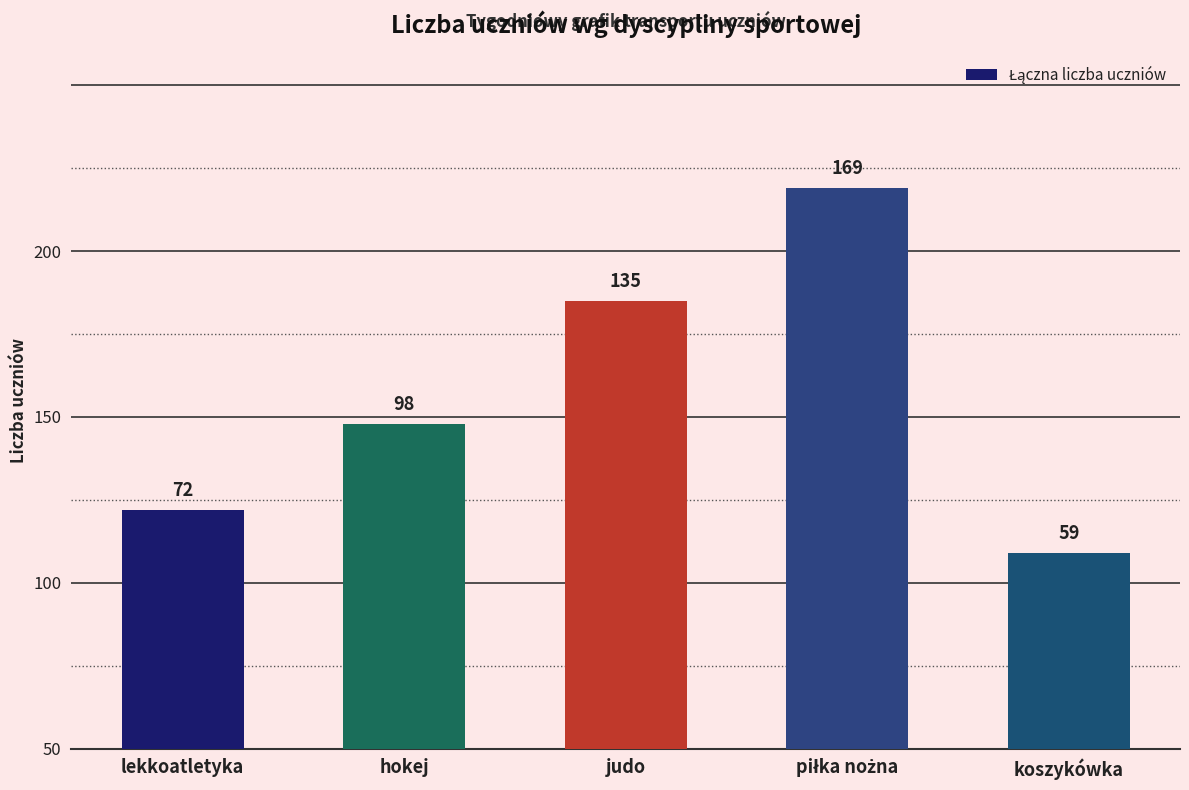

Reading right to left, what are all the values shown in this chart?

koszykówka=59	piłka nożna=169	judo=135	hokej=98	lekkoatletyka=72